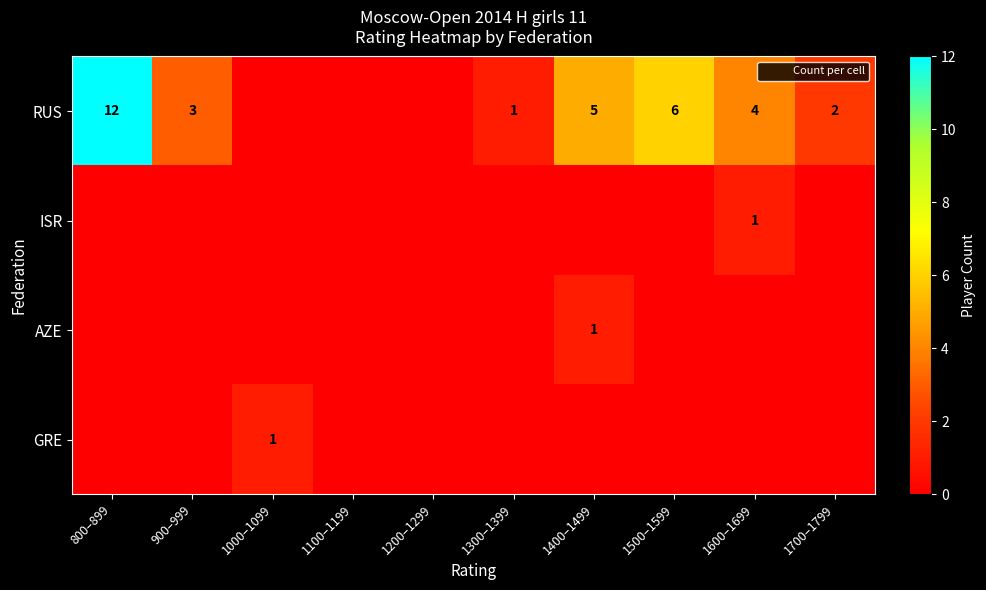

Is it true that RUS equals 0 at 1200–1299?

True